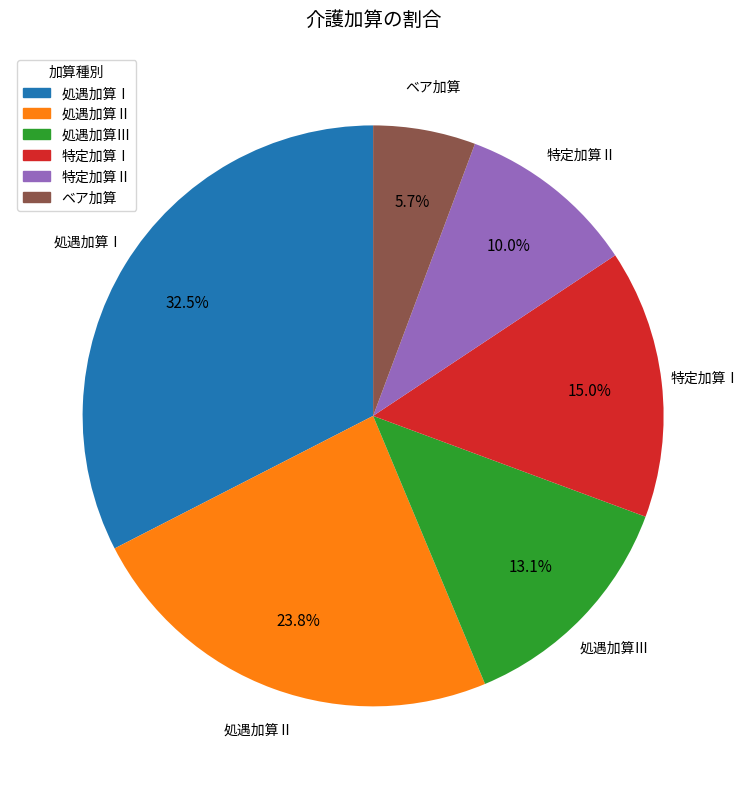

Does any single category account for the majority?

No